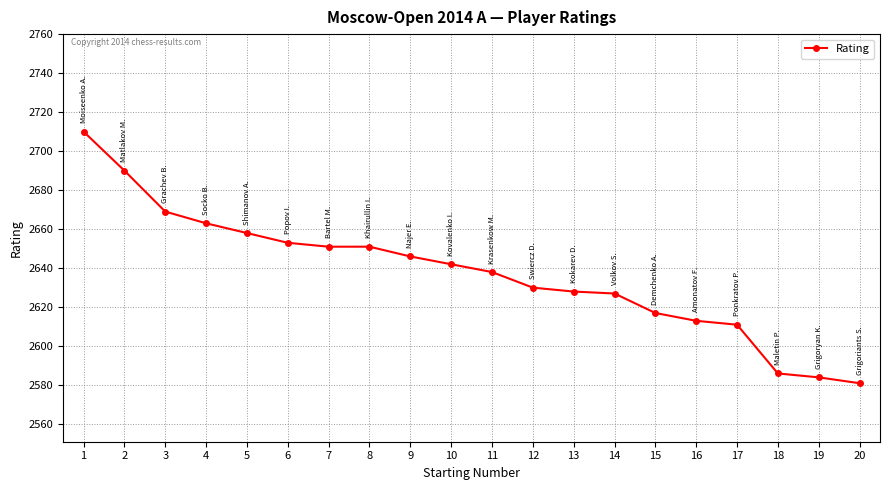

What is the change in value from 5 to 19?

-74